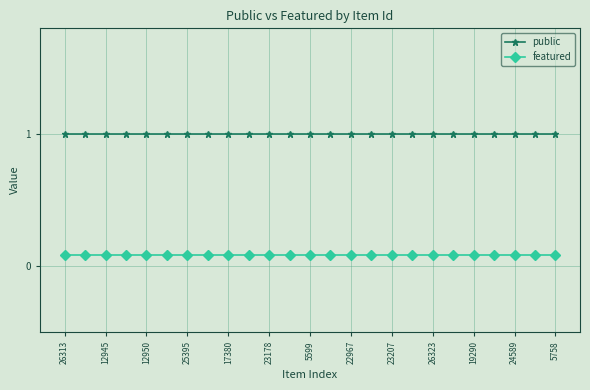

What is the maximum value shown in the chart?

1.0